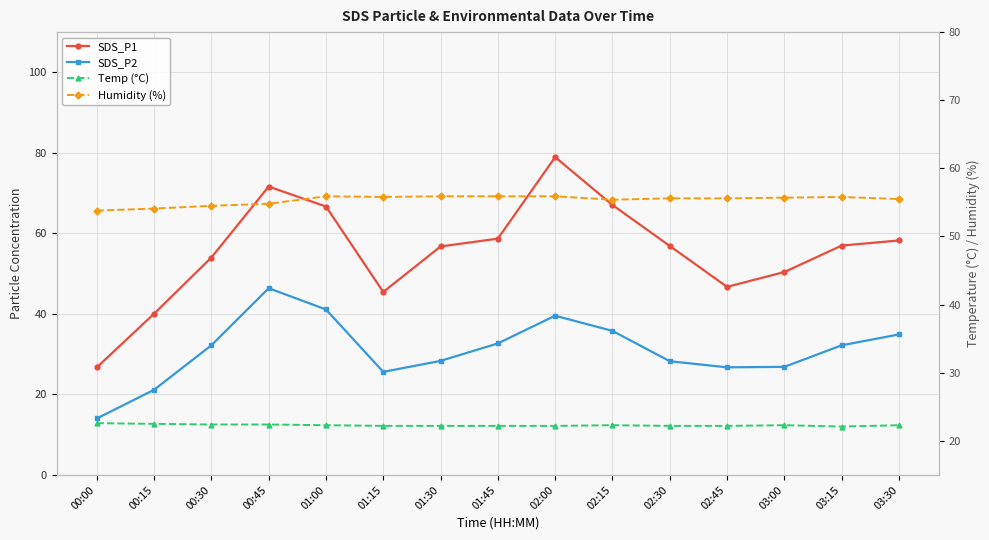

How many data points in SDS_P1 are less than 56?

6